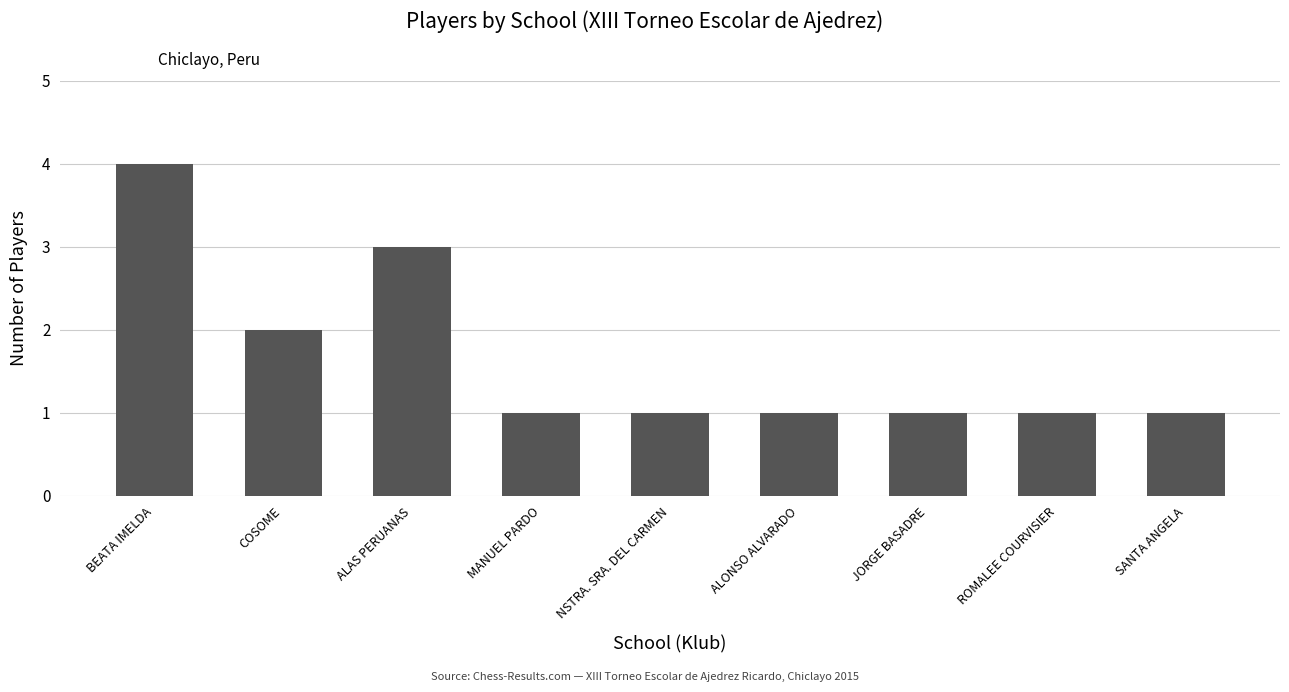

Where is the data nearest to the value 2?

COSOME